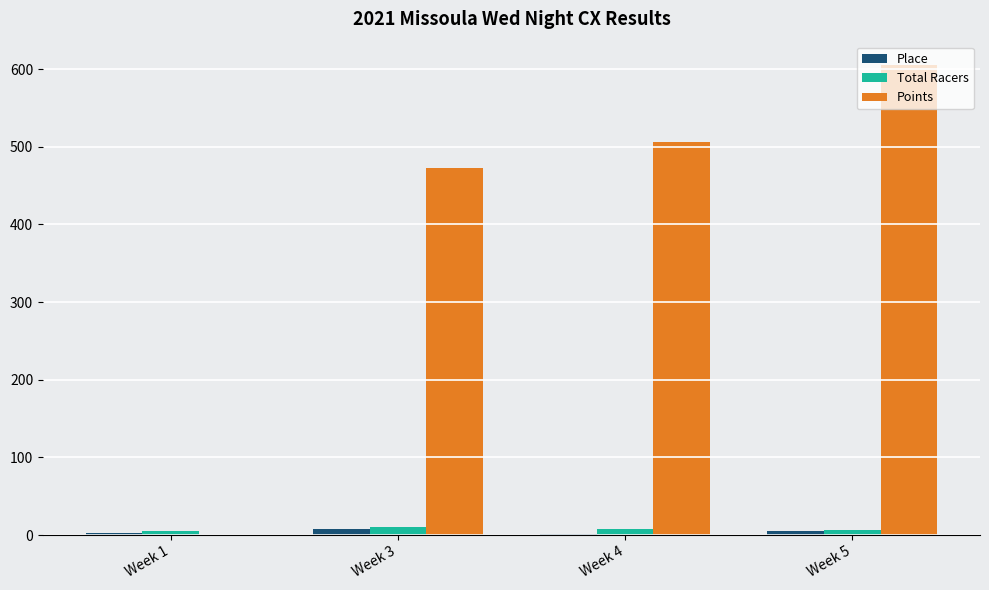

How many Total Racers values are between 6 and 10?

3